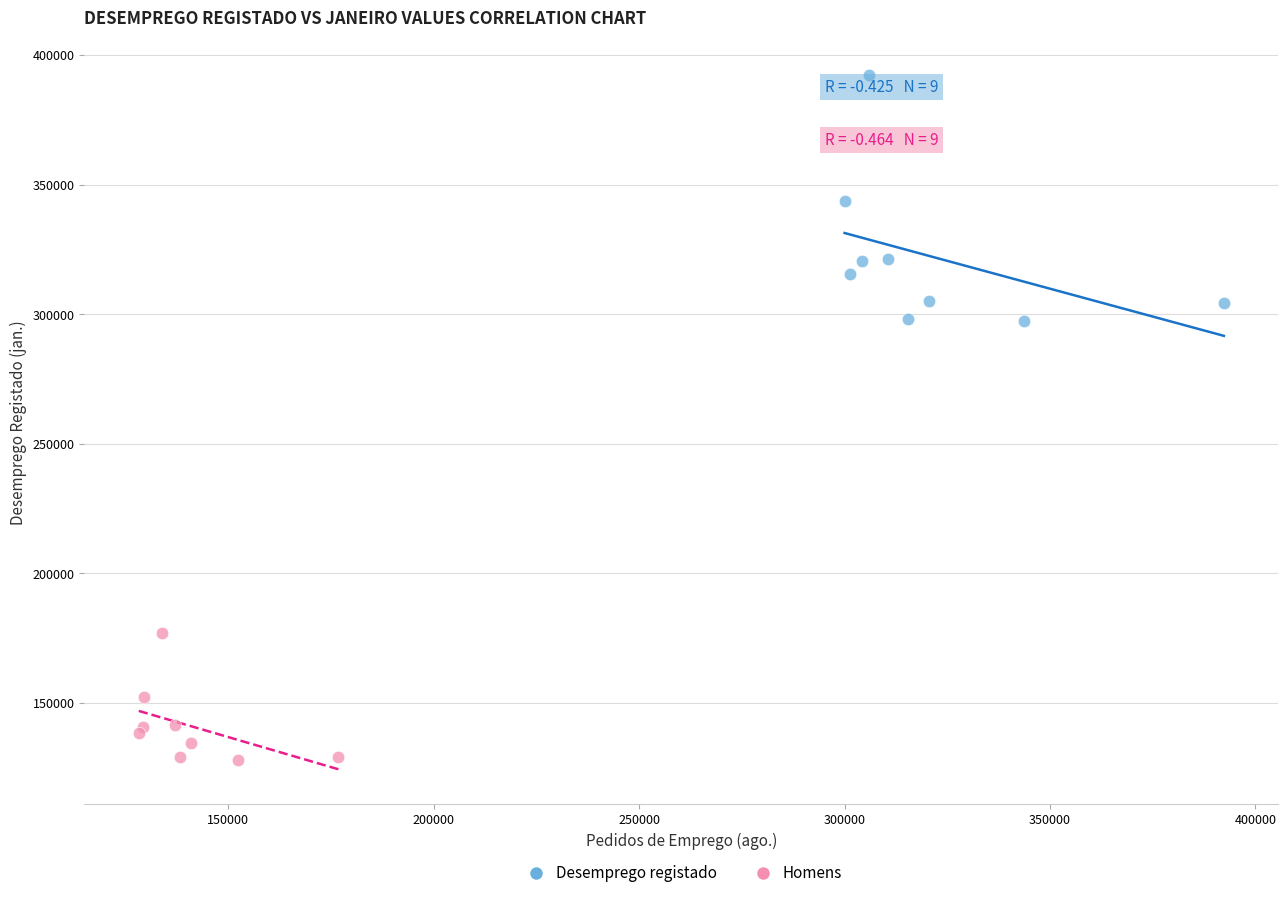

Which series contains the lowest Y value?

Homens